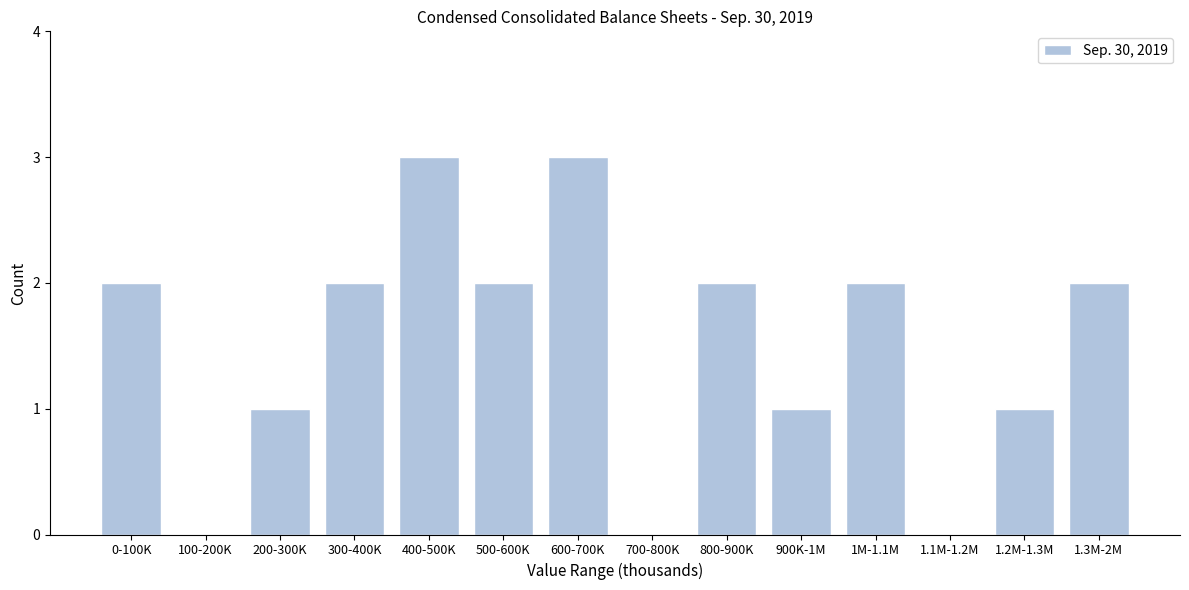

Reading right to left, what are all the values shown in this chart?

1.3M-2M=2	1.2M-1.3M=1	1.1M-1.2M=0	1M-1.1M=2	900K-1M=1	800-900K=2	700-800K=0	600-700K=3	500-600K=2	400-500K=3	300-400K=2	200-300K=1	100-200K=0	0-100K=2